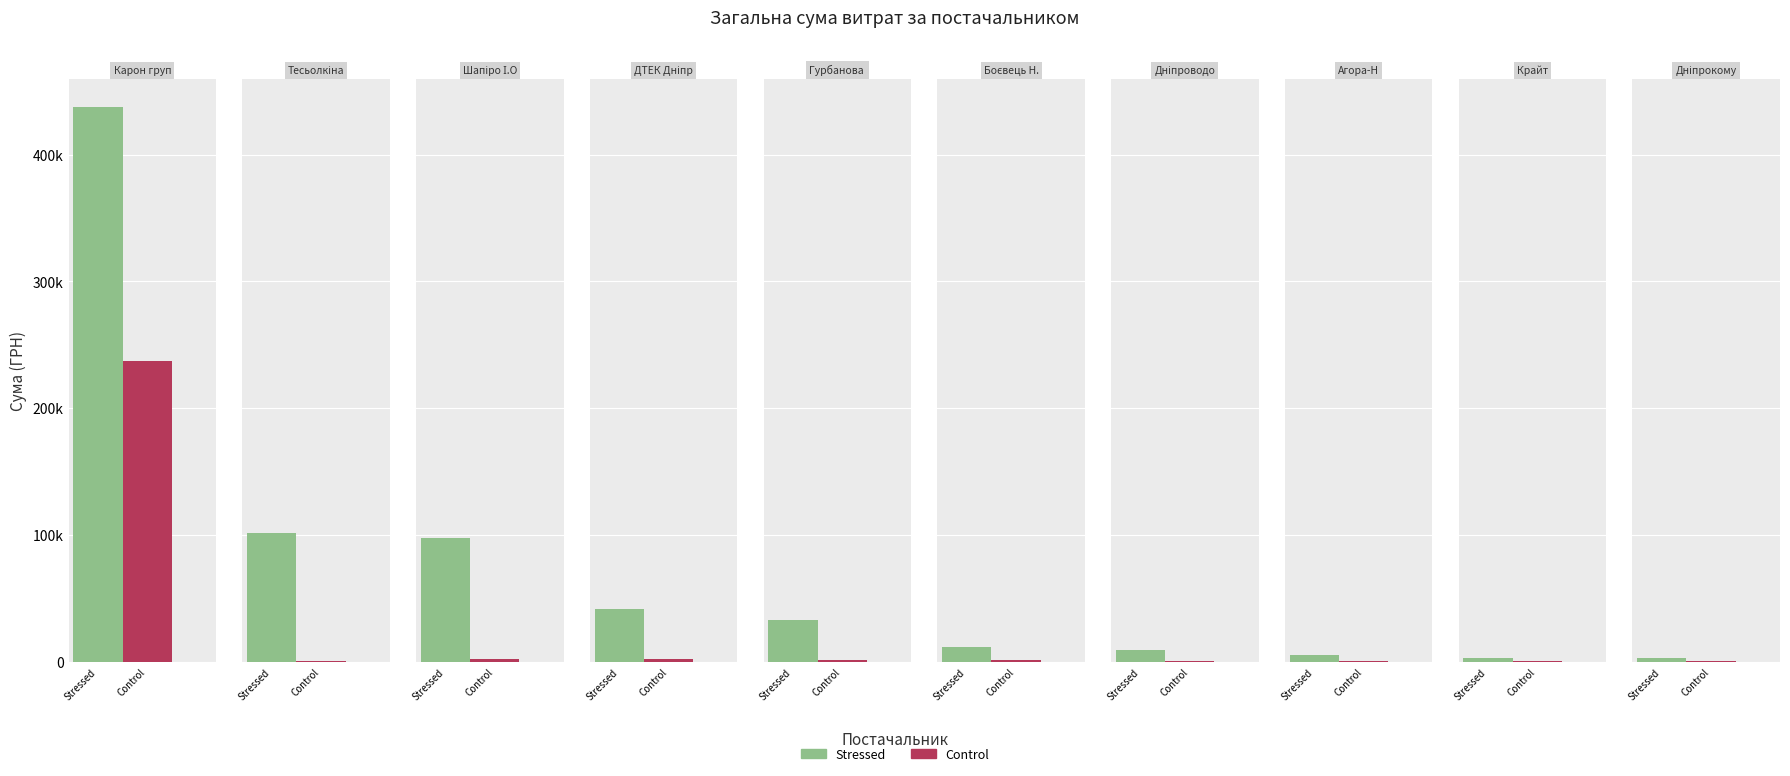

What is the label of the 3rd bar from the right?

ТОВ "Агора-Н"